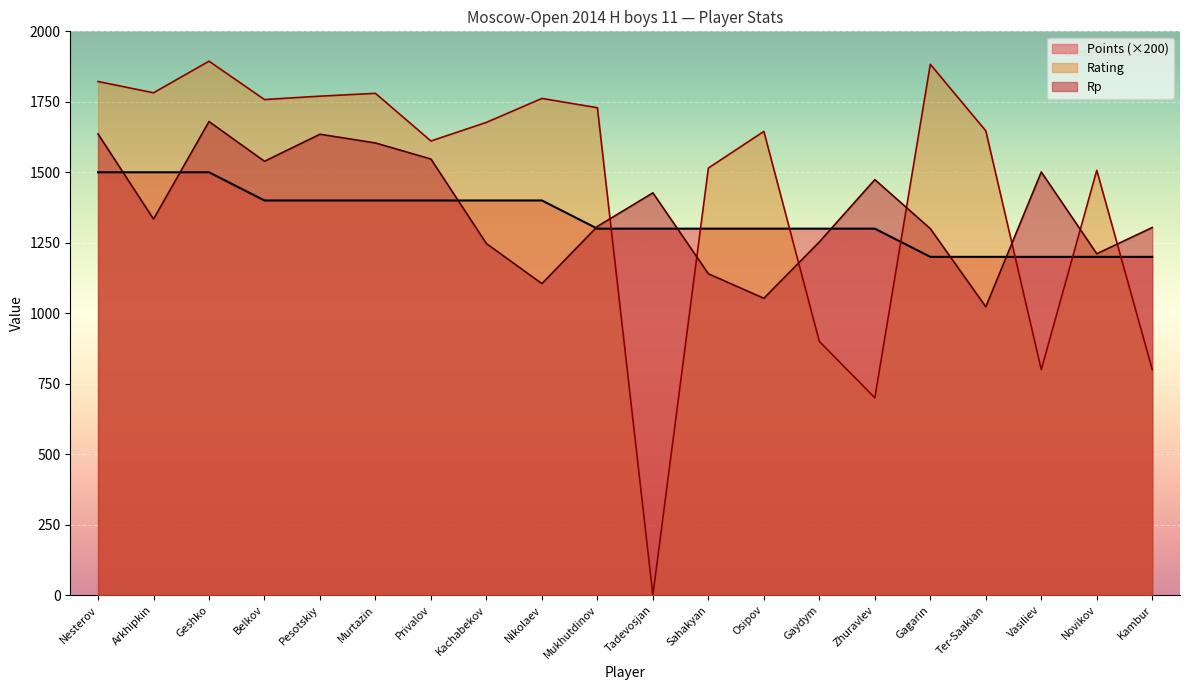

True or false: Rating has more than 0 points higher than both neighbors.

True